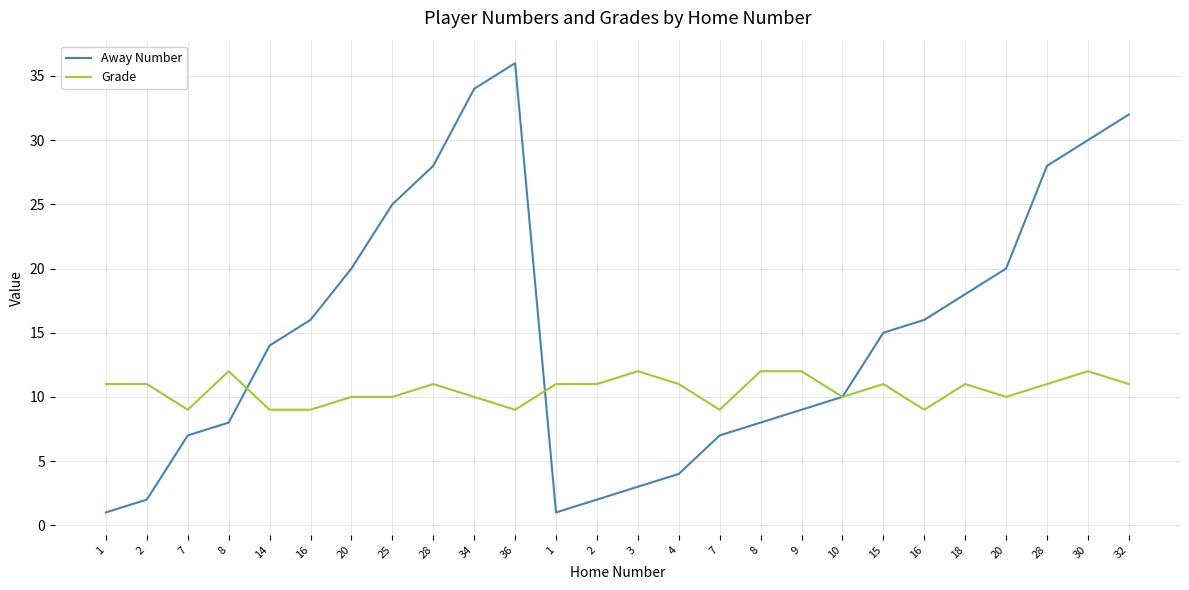

At which category does the chart reach its peak across all series?

36